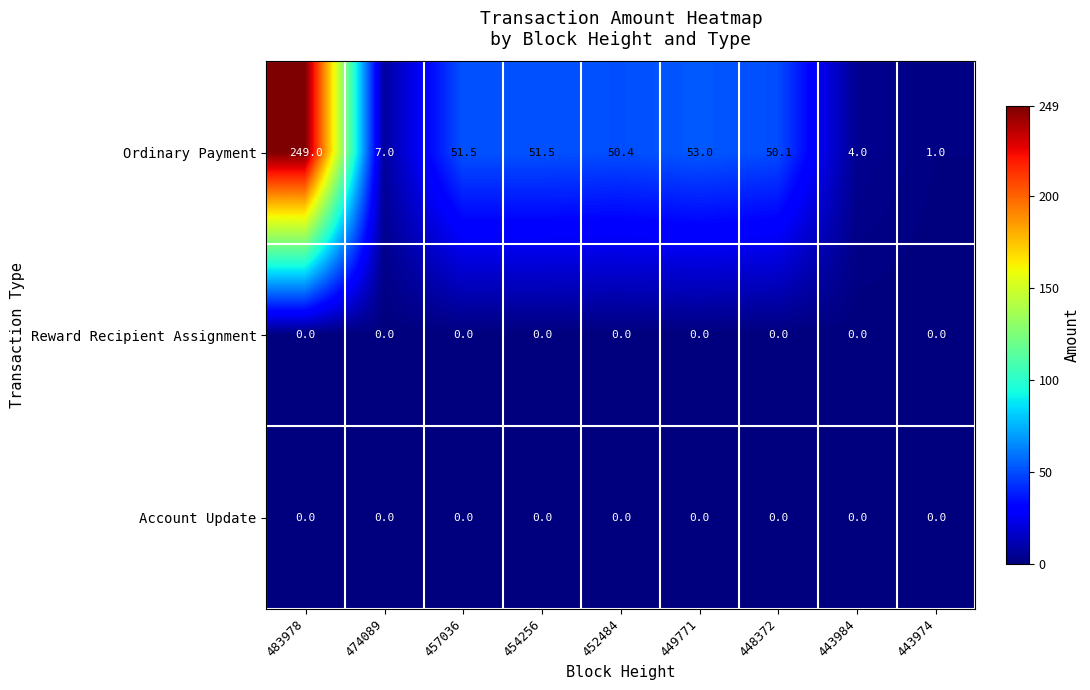

Which series has the widest spread of values?

Ordinary Payment